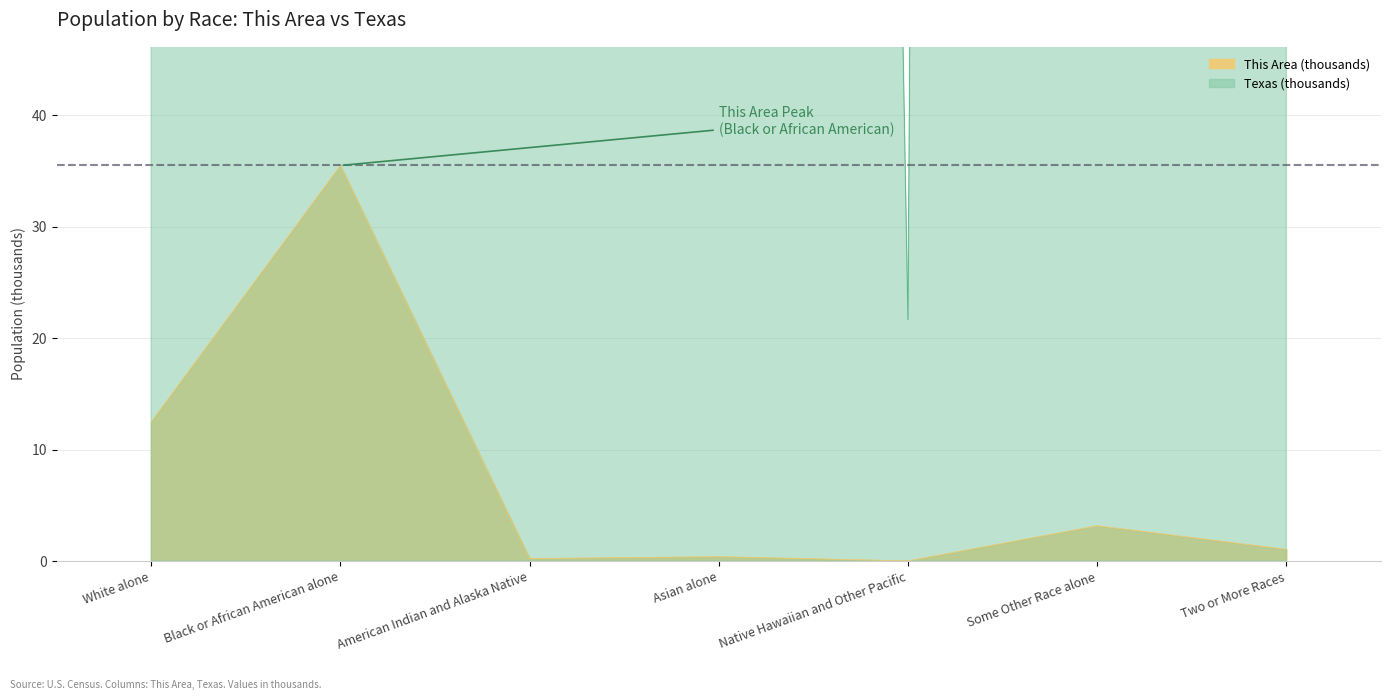

At which label does Texas reach its peak?

White alone